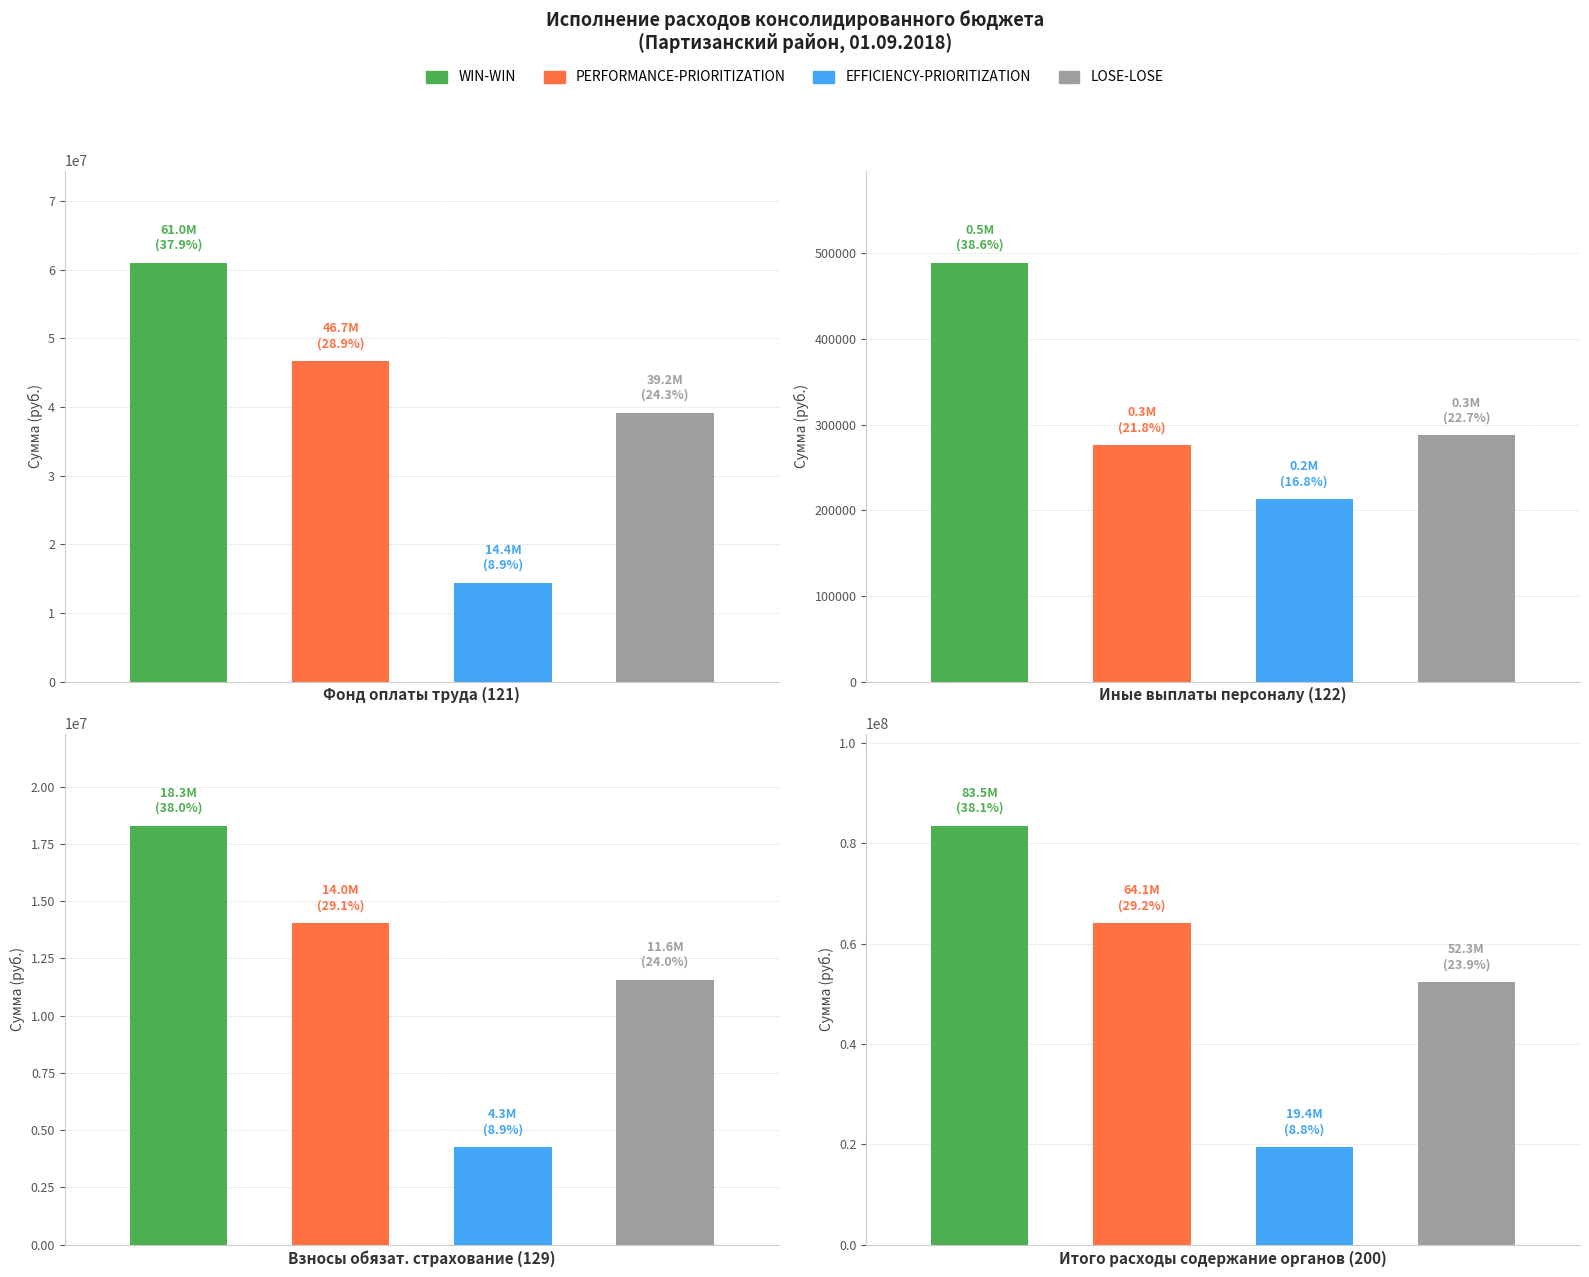

What is the difference between the WIN-WIN values at 1 and 0?

60534173.0